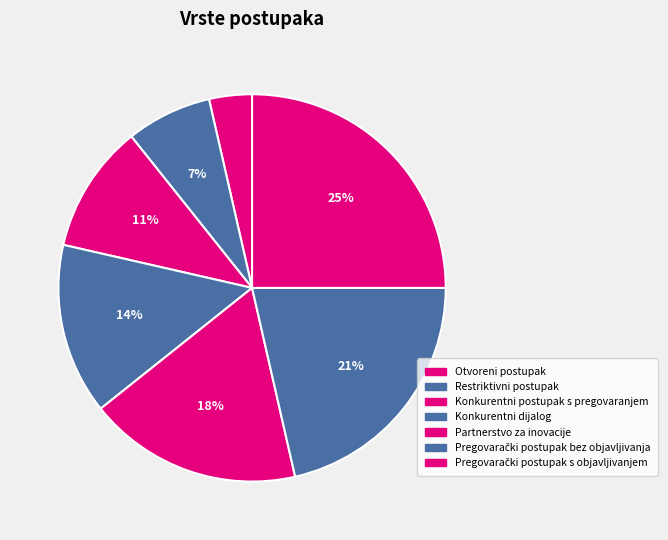

To the nearest percent, what is the combined percentage of Restriktivni postupak and Pregovarački postupak s objavljivanjem?

32%